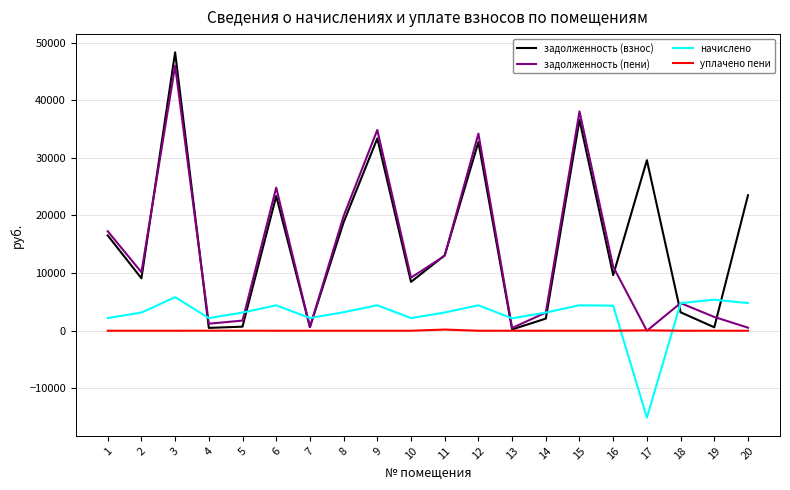

Is the value of задолженность (пени) at 19 greater than the value of задолженность (взнос) at 2?

No